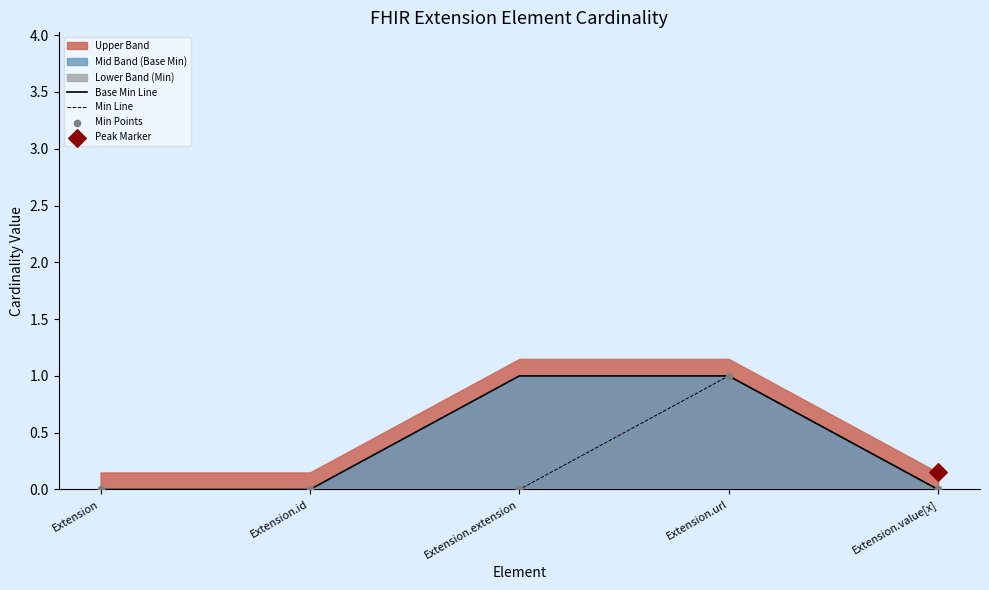

At which category is the sum across all series the highest?

Extension.url